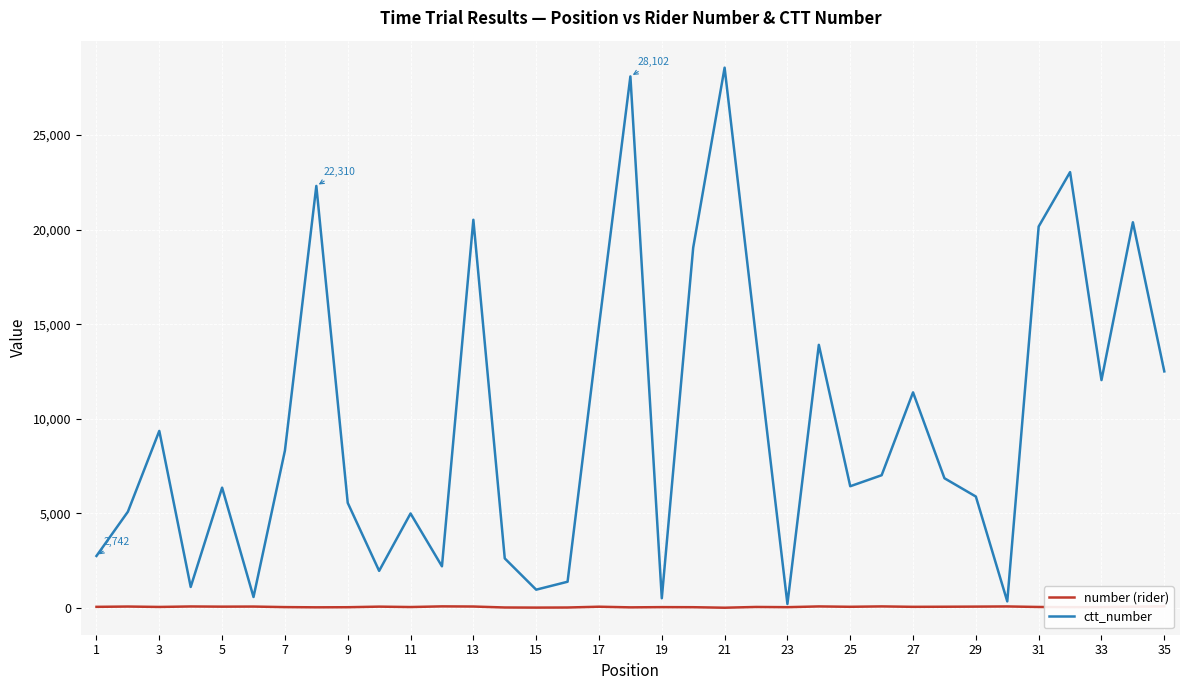

Which series has the largest range (max minus min)?

ctt_number